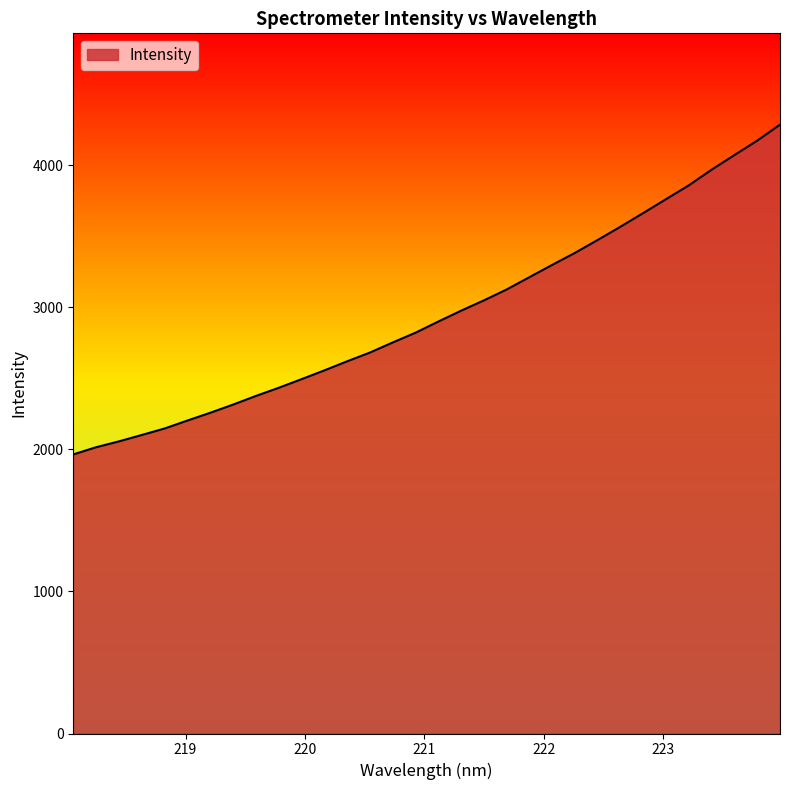

Does the chart display data point markers on the line(s)?

No